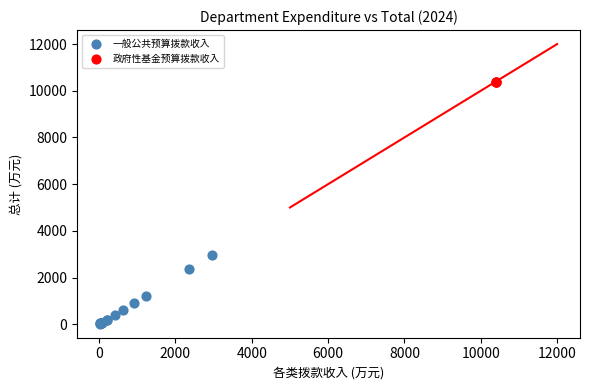

Which series reaches the minimum Y coordinate?

一般公共预算拨款收入